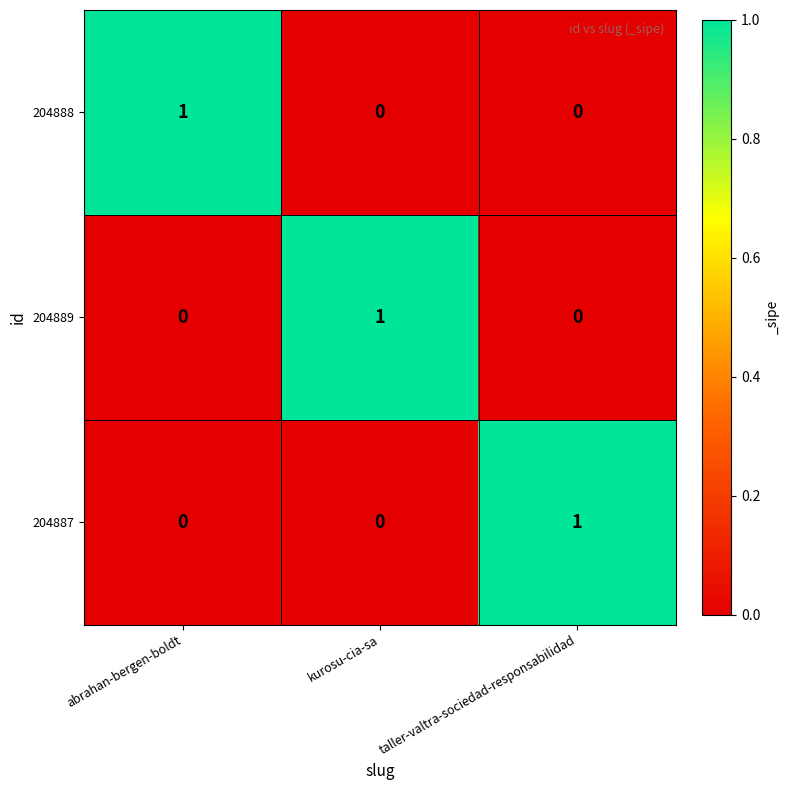

Reading right to left, what are all the values shown in this chart?

204888: 0	0	1
204889: 0	1	0
204887: 1	0	0